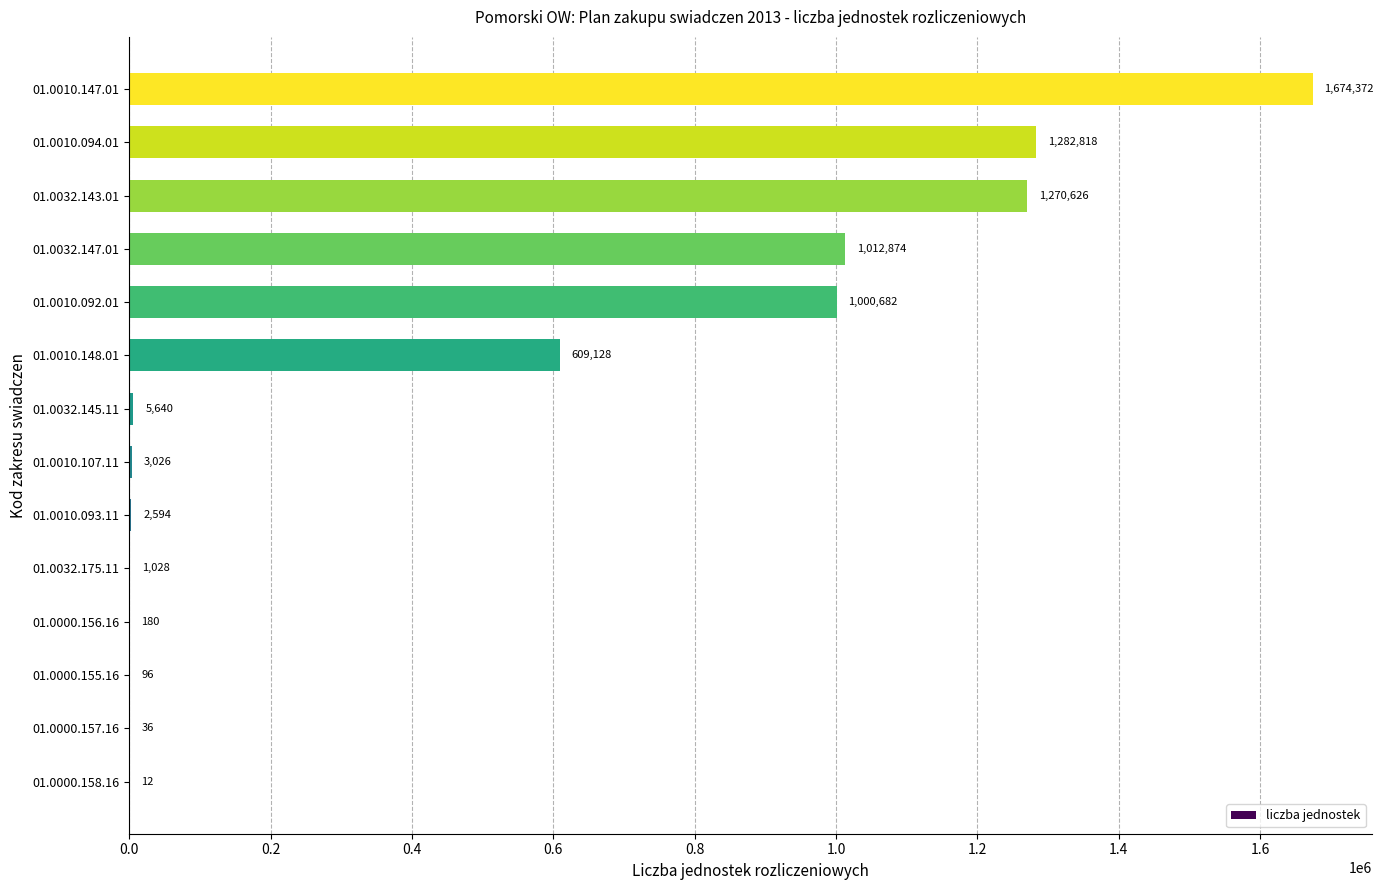

What is the sum of the values at 01.0032.175.11 and 01.0000.157.16?

1064